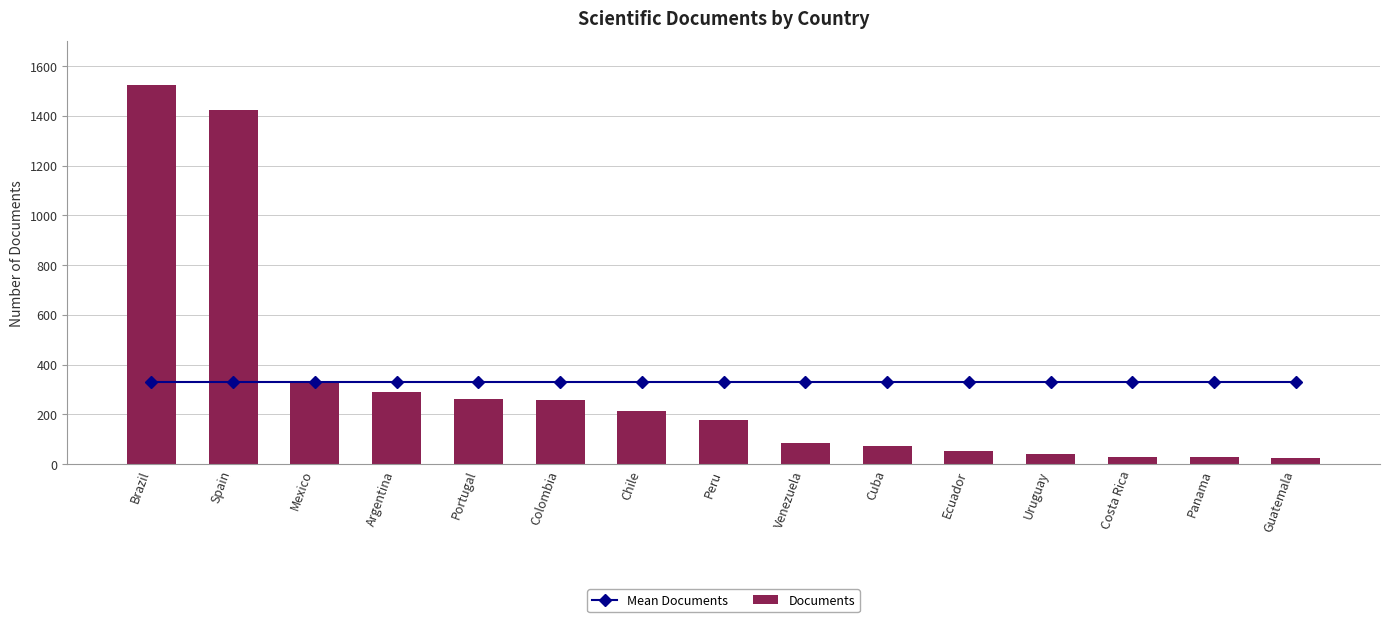

The value of Mean Documents at Portugal is 331.5. True or false?

True